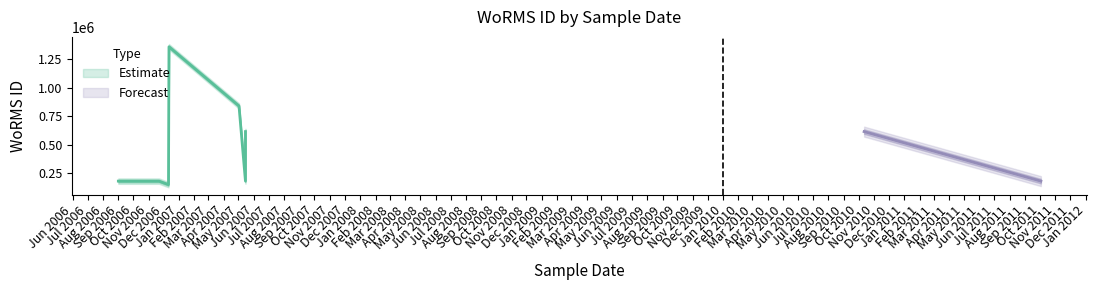

The value at 2006-12-12 is 527035. True or false?

False